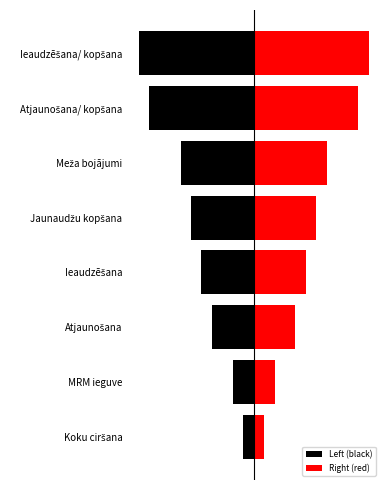

True or false: Right (red) has a value of 3 at Atjaunošana/ kopšana.

False